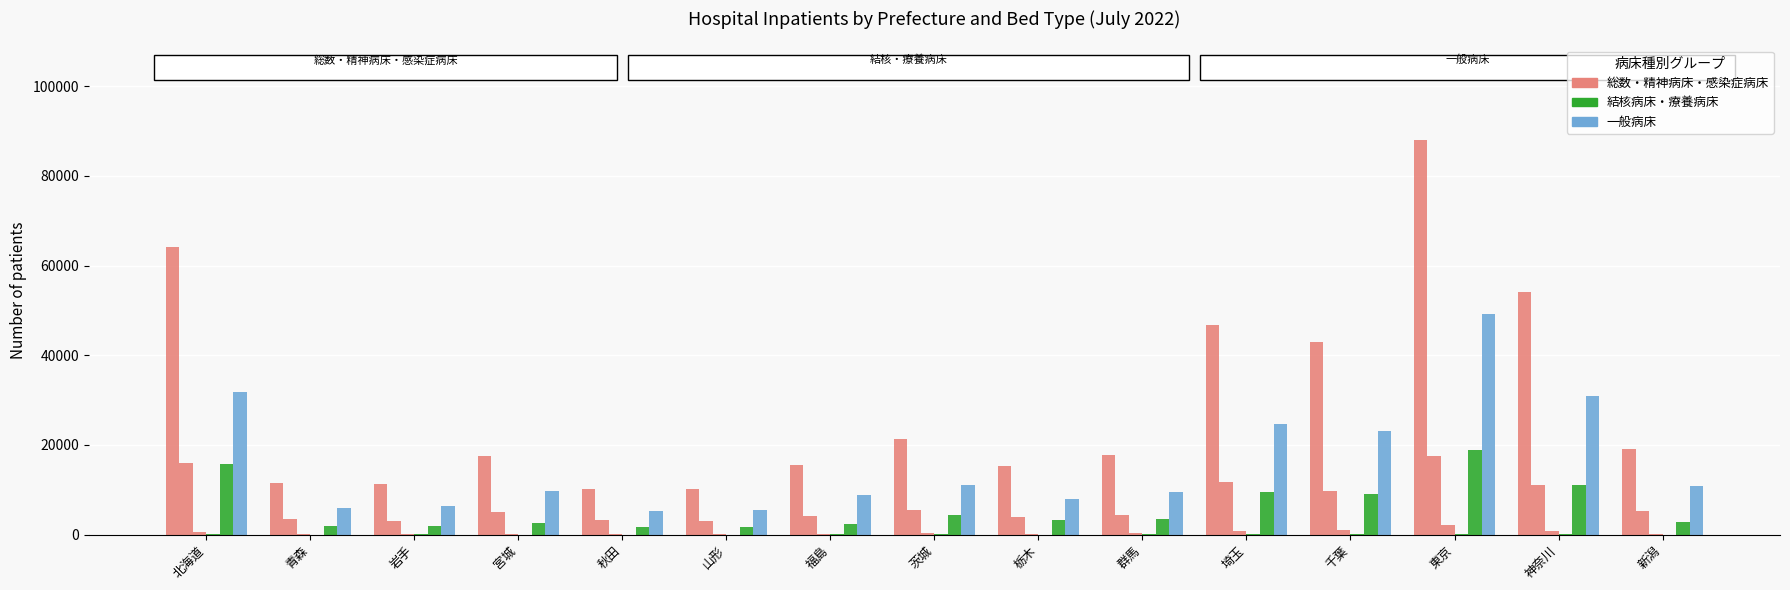

Count the number of data series in this chart.

6